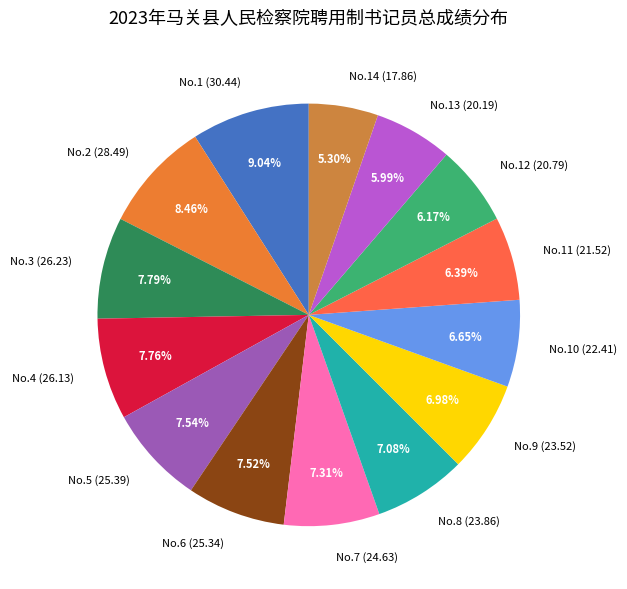

Which slice is the smallest?

No.14 (17.86)